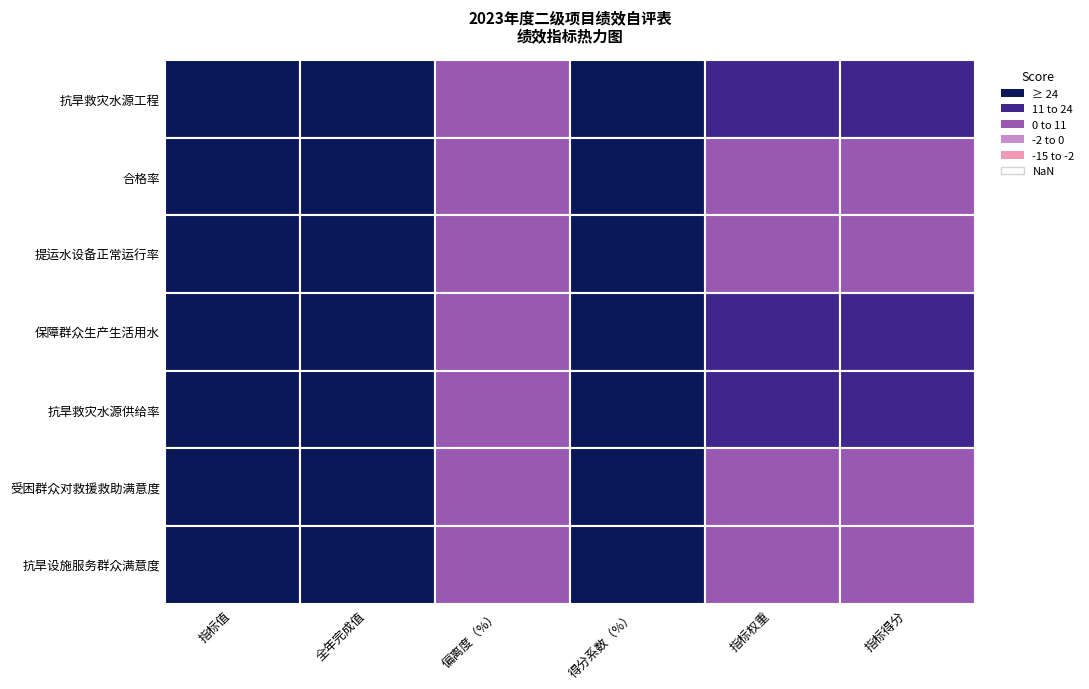

Which series has the widest spread of values?

抗旱救灾水源工程